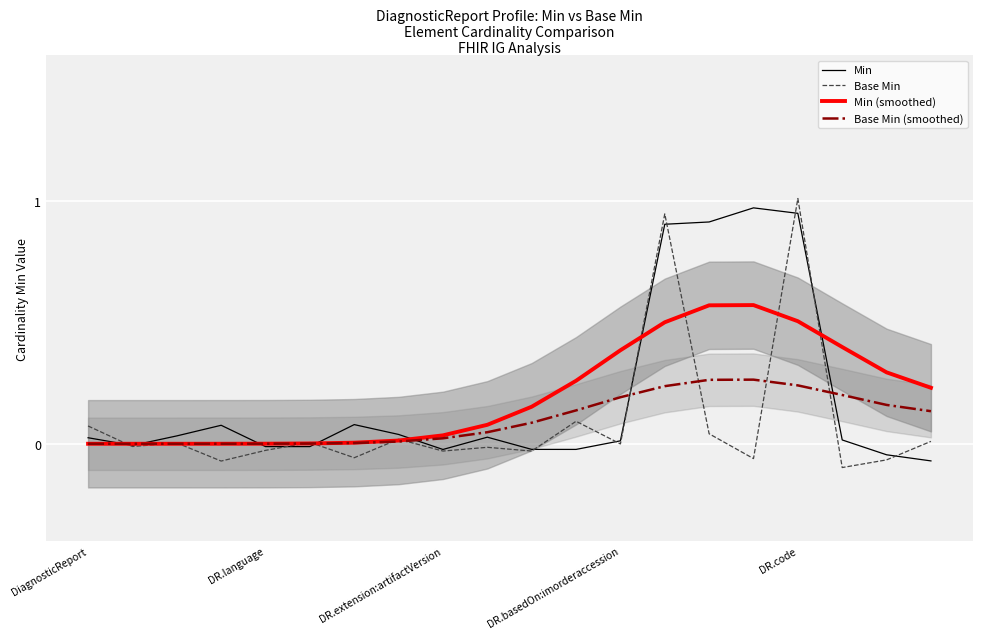

The value of Base Min (smoothed) at 15 is 0.4. True or false?

False